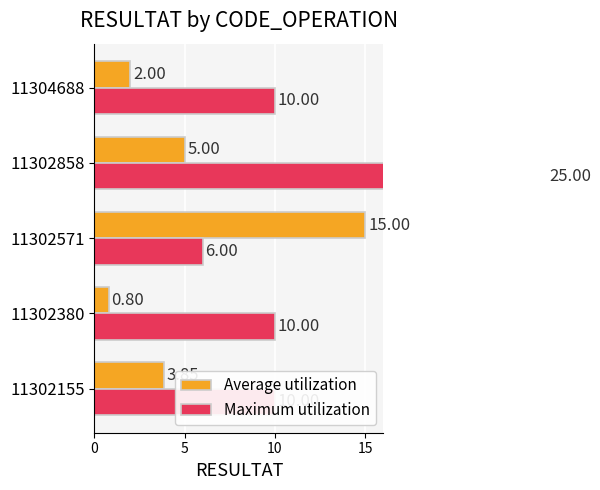

What is the difference between the highest and lowest values at 11302571?

9.0